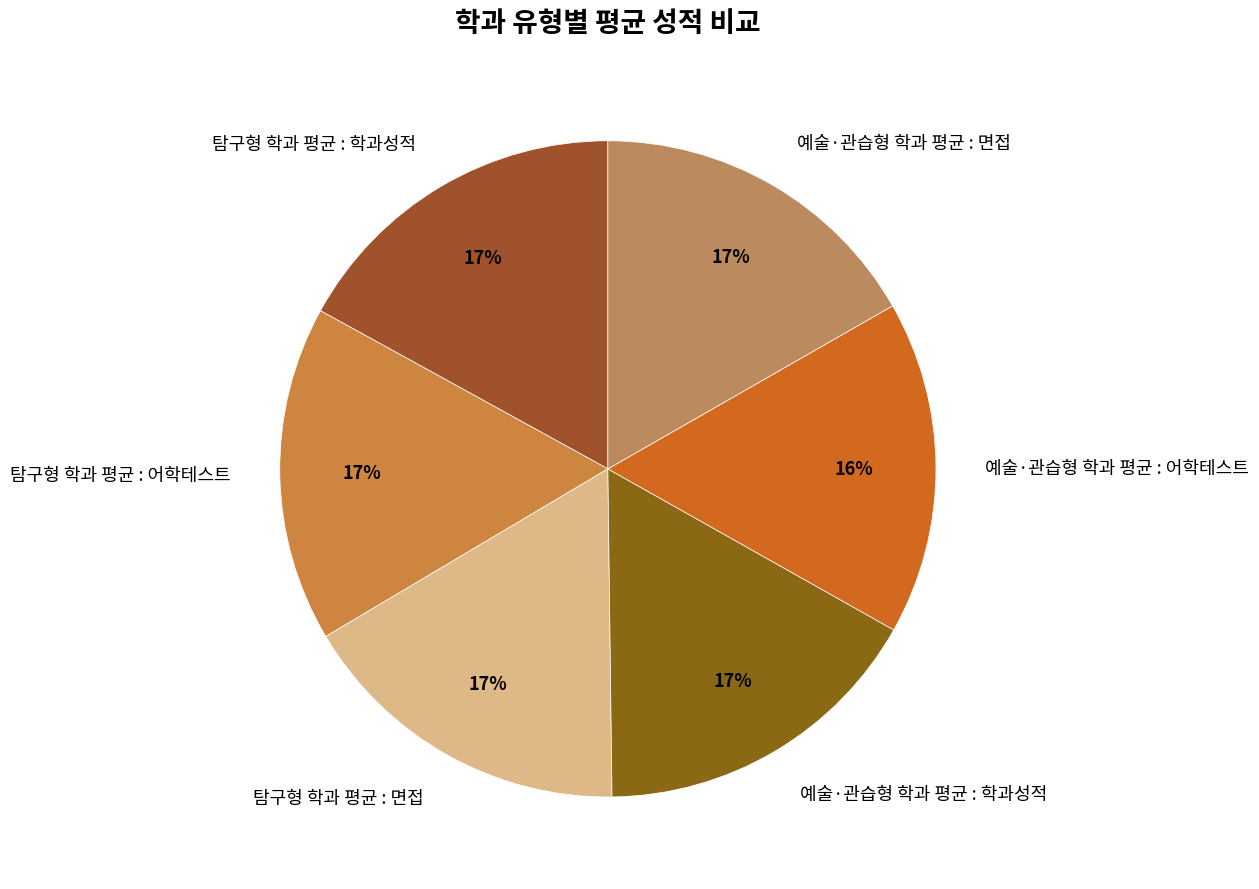

The 예술·관습형 학과 평균 : 학과성적 slice represents 25% of the pie. True or false?

False